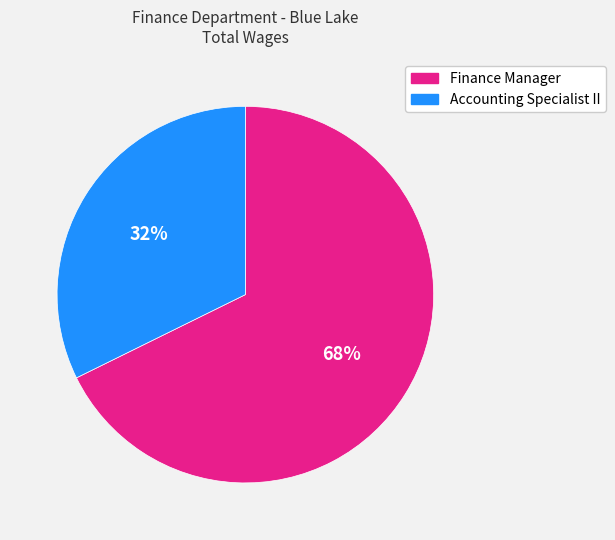

Approximately how many times larger is the value at Finance Manager compared to Accounting Specialist II?

2.1